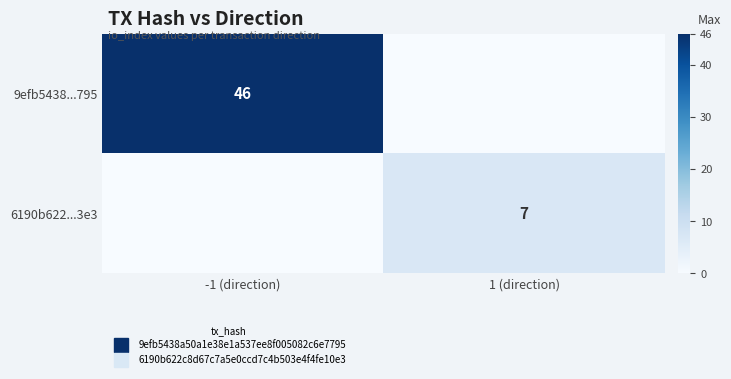

What value does the 9efb5438...795 series have at -1 (direction), to the nearest 10?

50